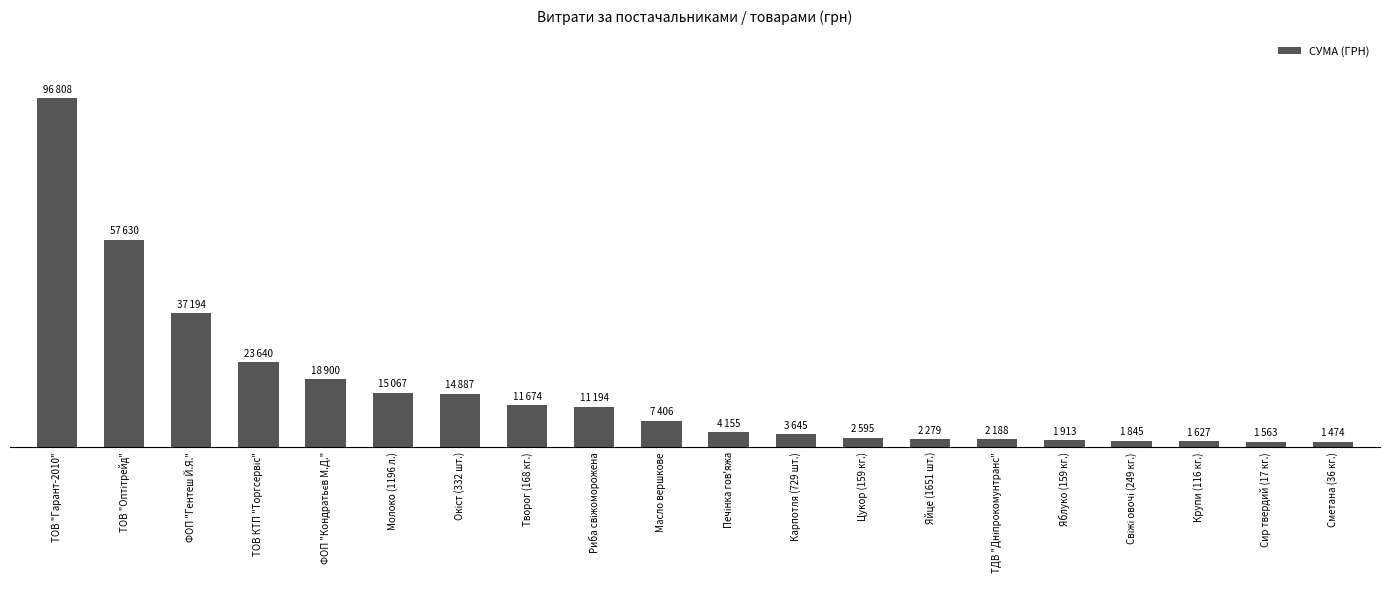

Does the chart contain any negative values?

No